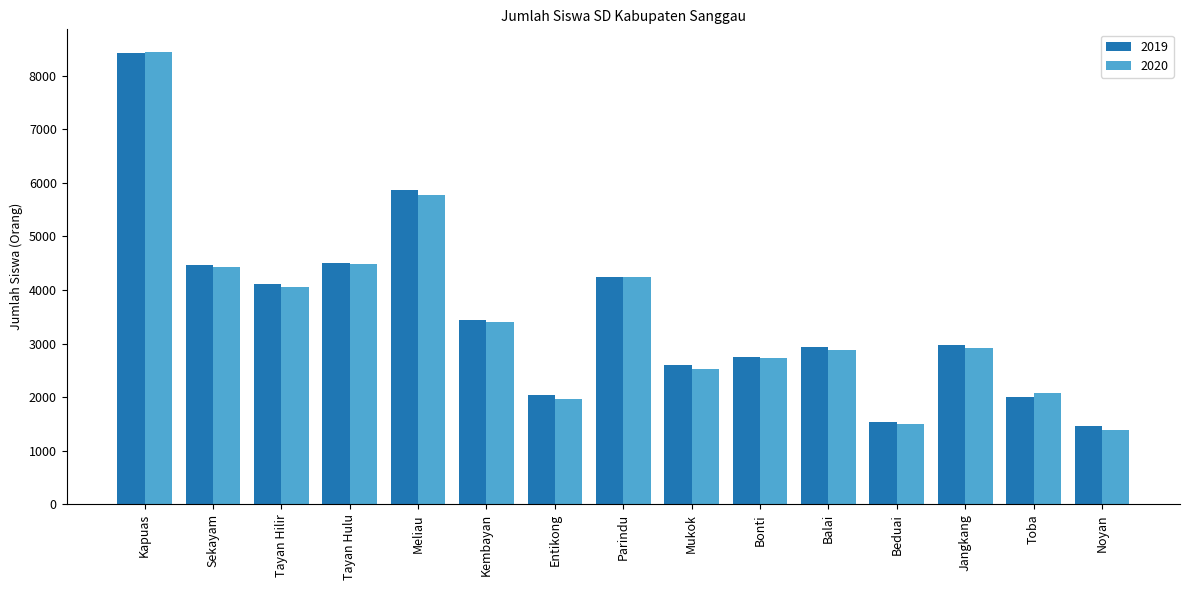

What is the difference between the maximum and minimum values in the 2019 series?

6969